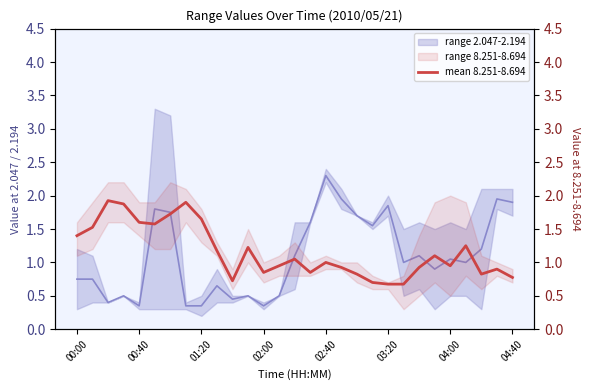

How many values exceed 1?

14